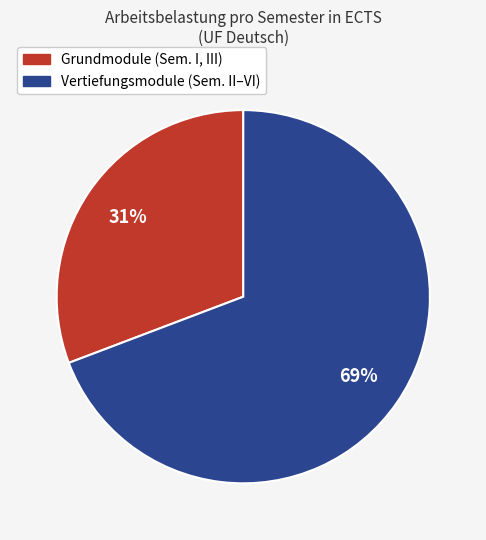

To the nearest percent, what is the average slice percentage?

50%